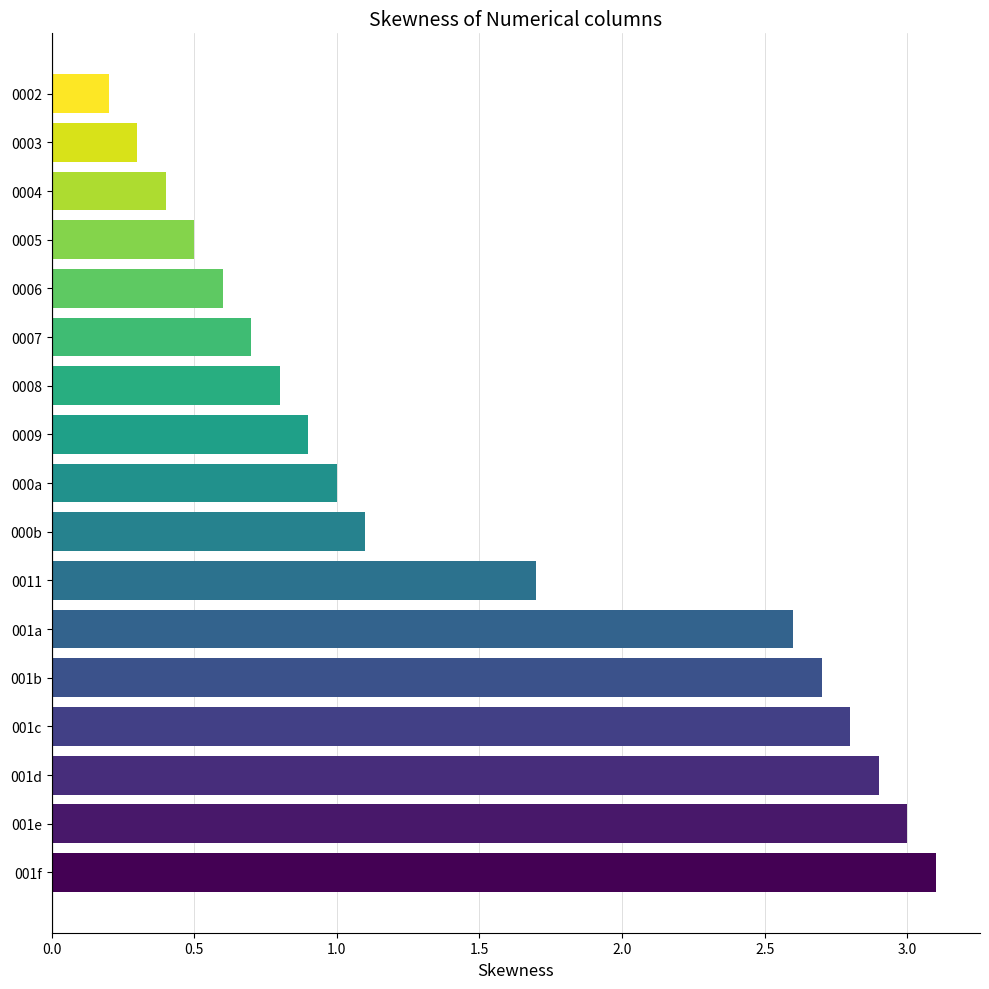

What is the change in value from 001d to 0005?

-2.4